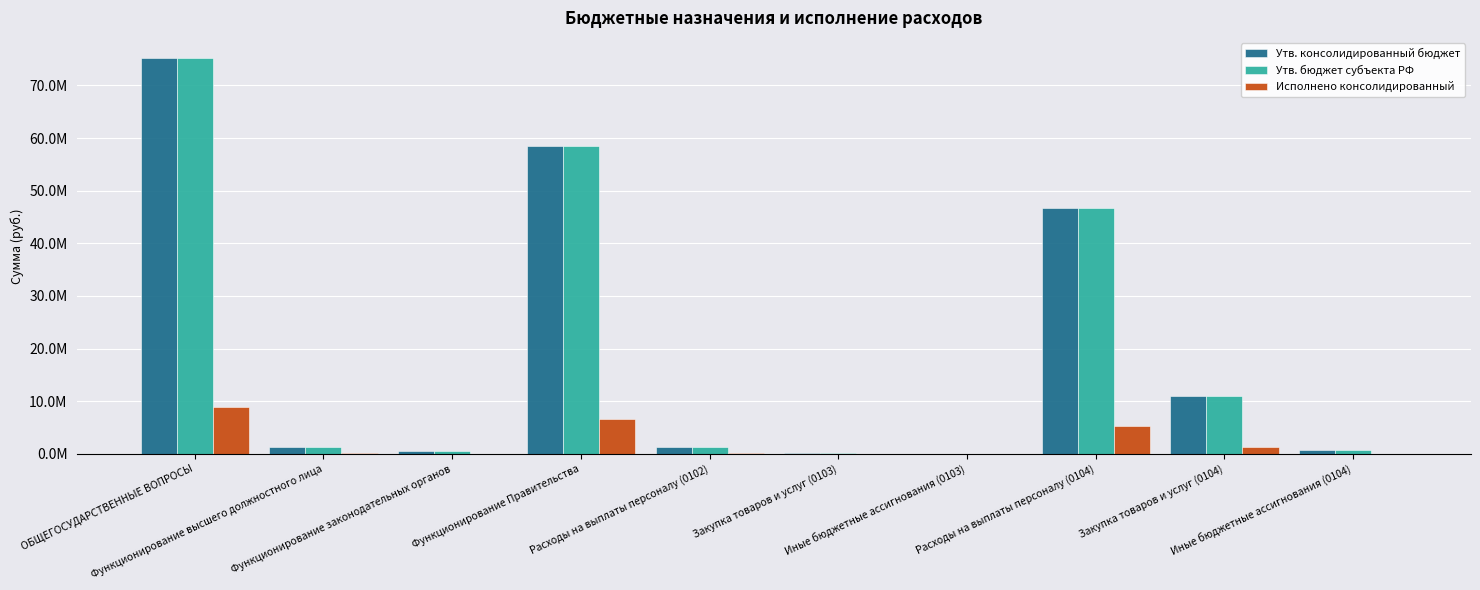

What is the greatest value displayed?

75250117.0